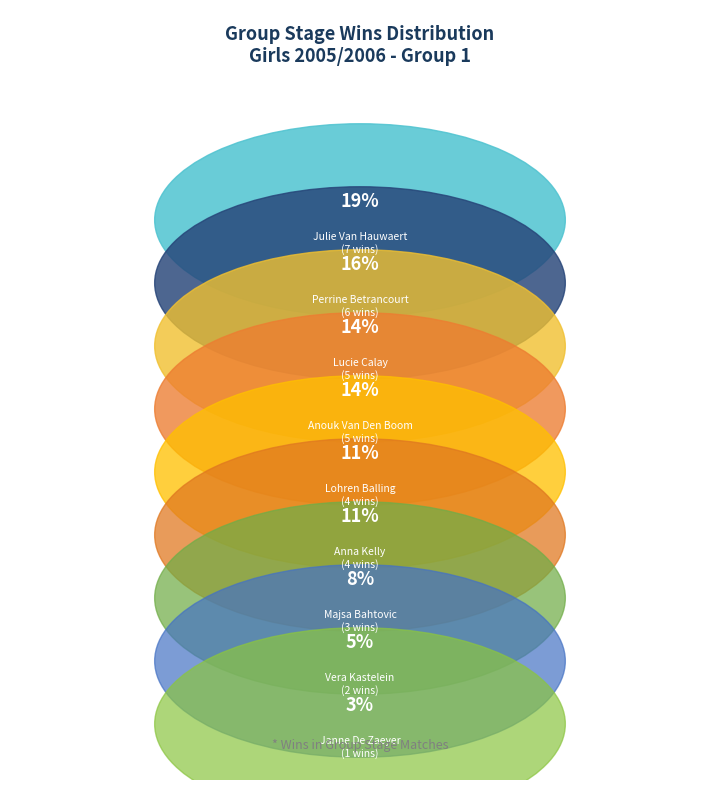

Is there any slice that represents more than half of the pie?

No